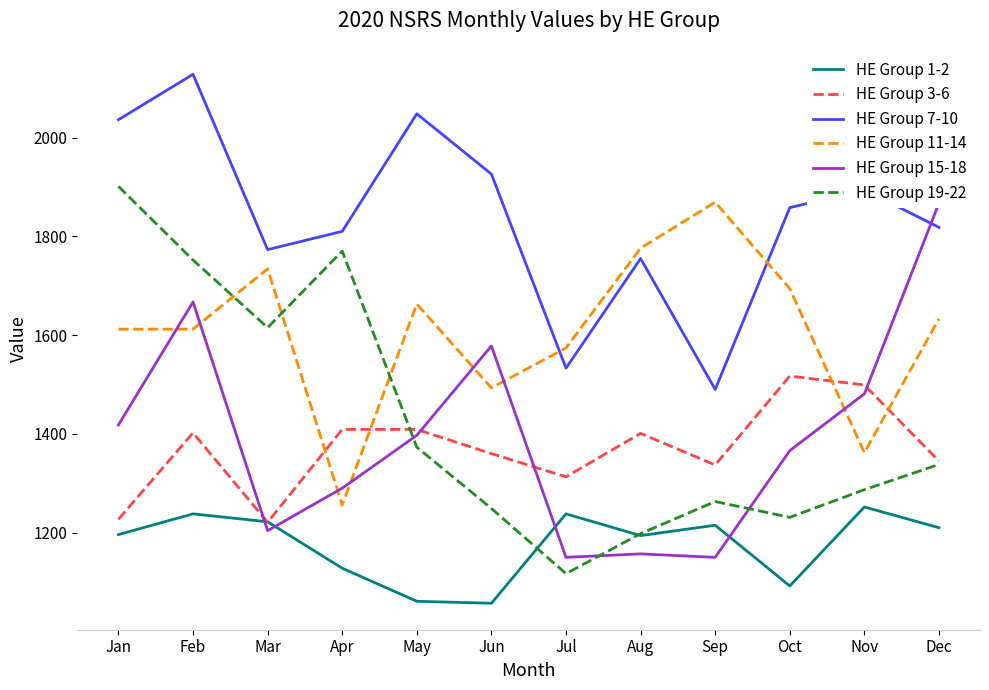

How many lines are shown in the chart?

6